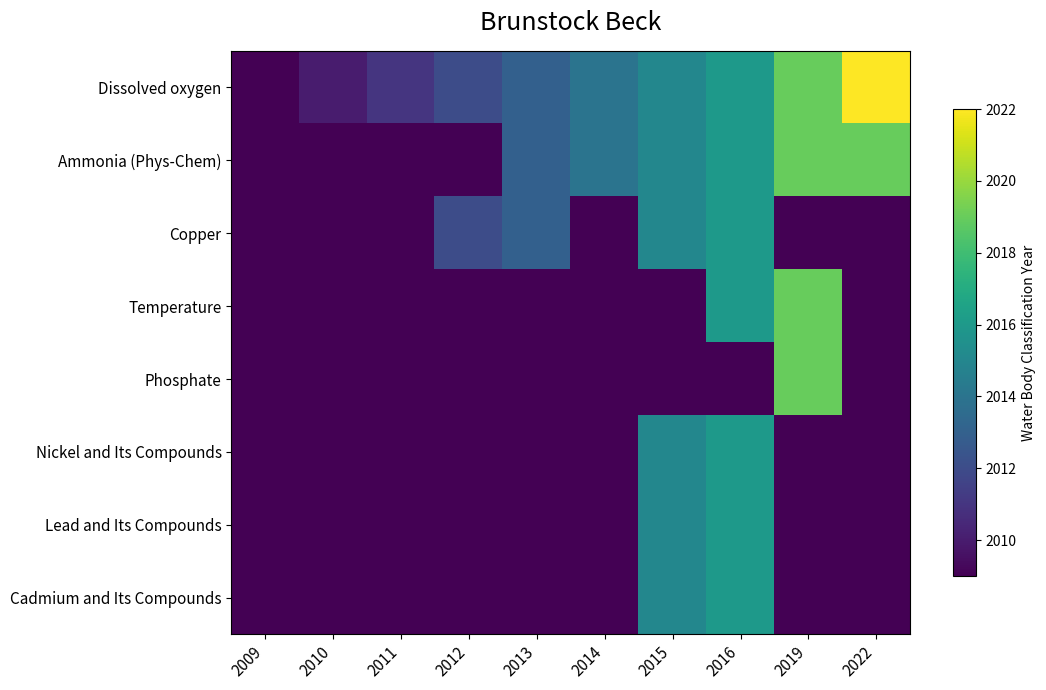

Reading right to left, list all the values displayed in this chart.

Dissolved oxygen: 2022=2022	2019=2019	2016=2016	2015=2015	2014=2014	2013=2013	2012=2012	2011=2011	2010=2010	2009=2009
Ammonia (Phys-Chem): 2022=2019	2019=2019	2016=2016	2015=2015	2014=2014	2013=2013	2012=2009	2011=2009	2010=2009	2009=2009
Copper: 2022=2009	2019=2009	2016=2016	2015=2015	2014=2009	2013=2013	2012=2012	2011=2009	2010=2009	2009=2009
Temperature: 2022=2009	2019=2019	2016=2016	2015=2009	2014=2009	2013=2009	2012=2009	2011=2009	2010=2009	2009=2009
Phosphate: 2022=2009	2019=2019	2016=2009	2015=2009	2014=2009	2013=2009	2012=2009	2011=2009	2010=2009	2009=2009
Nickel and Its Compounds: 2022=2009	2019=2009	2016=2016	2015=2015	2014=2009	2013=2009	2012=2009	2011=2009	2010=2009	2009=2009
Lead and Its Compounds: 2022=2009	2019=2009	2016=2016	2015=2015	2014=2009	2013=2009	2012=2009	2011=2009	2010=2009	2009=2009
Cadmium and Its Compounds: 2022=2009	2019=2009	2016=2016	2015=2015	2014=2009	2013=2009	2012=2009	2011=2009	2010=2009	2009=2009